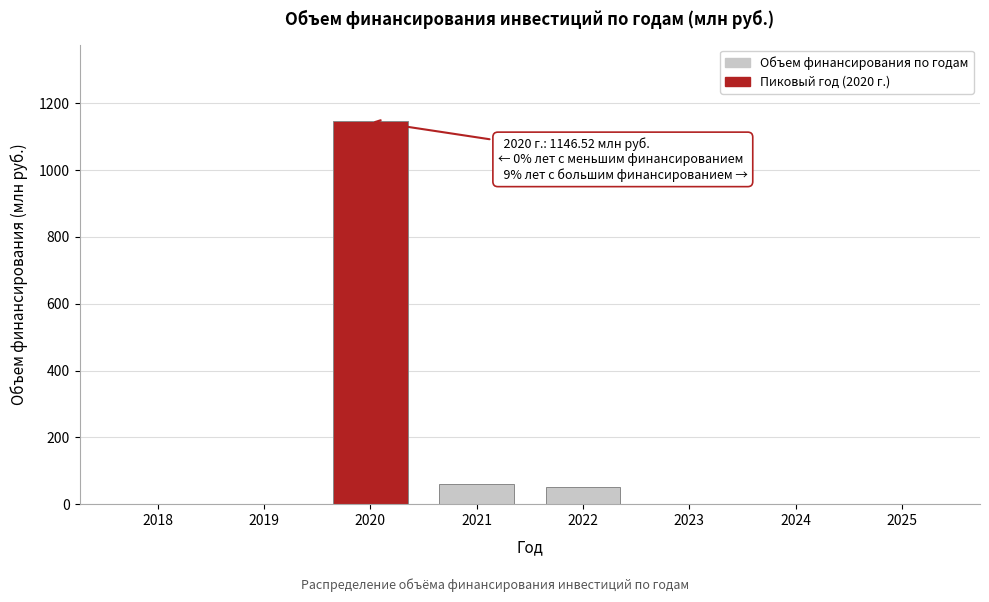

Reading left to right, list all the values displayed in this chart.

2018=0.0	2019=0.0	2020=1146.5	2021=60.7	2022=51.7	2023=0.0	2024=0.0	2025=0.0